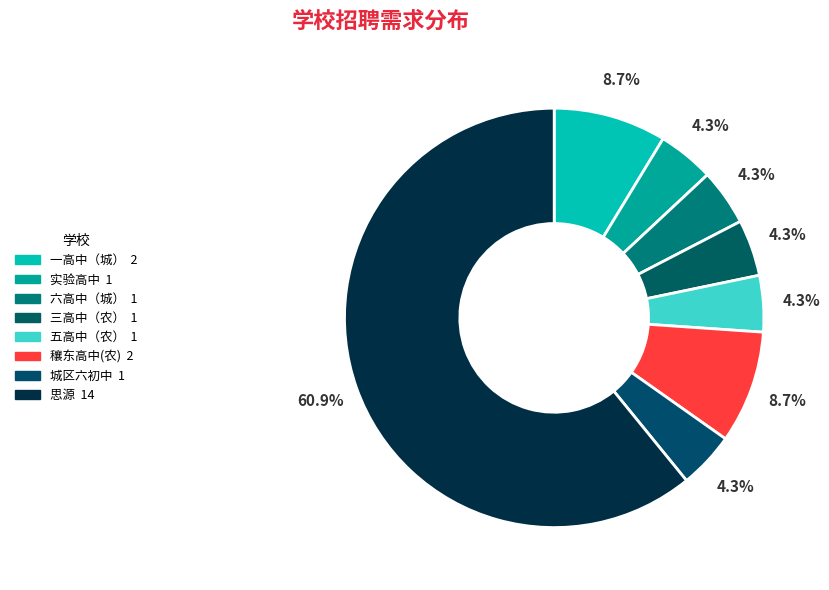

Is the sum of 城区六初中 and 穰东高中(农) greater than half?

No